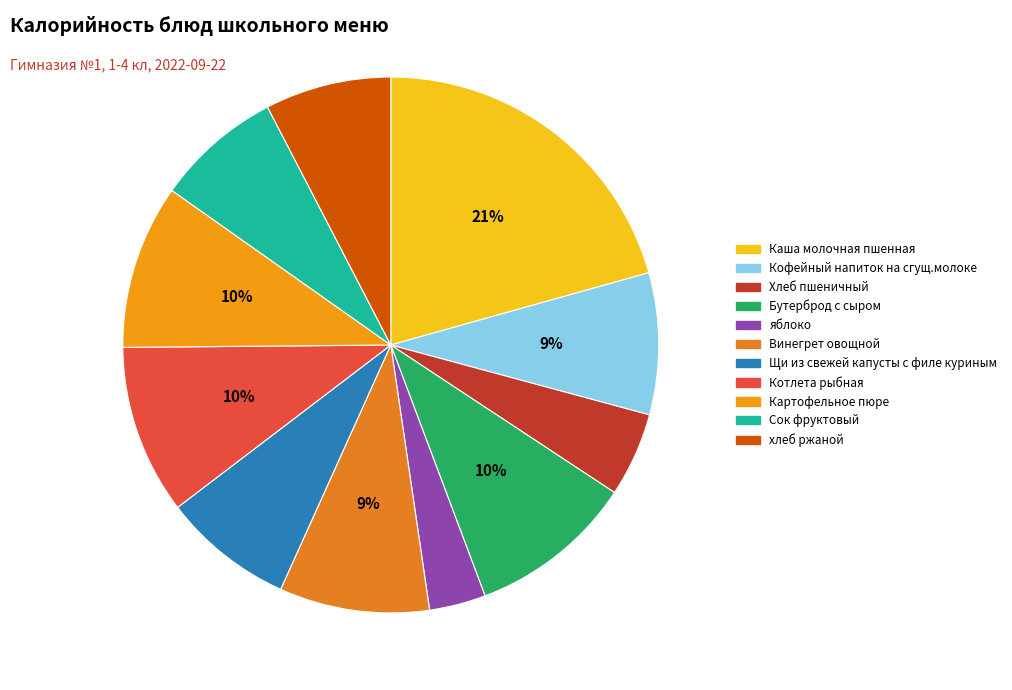

True or false: Бутерброд с сыром accounts for 10% of the total.

True